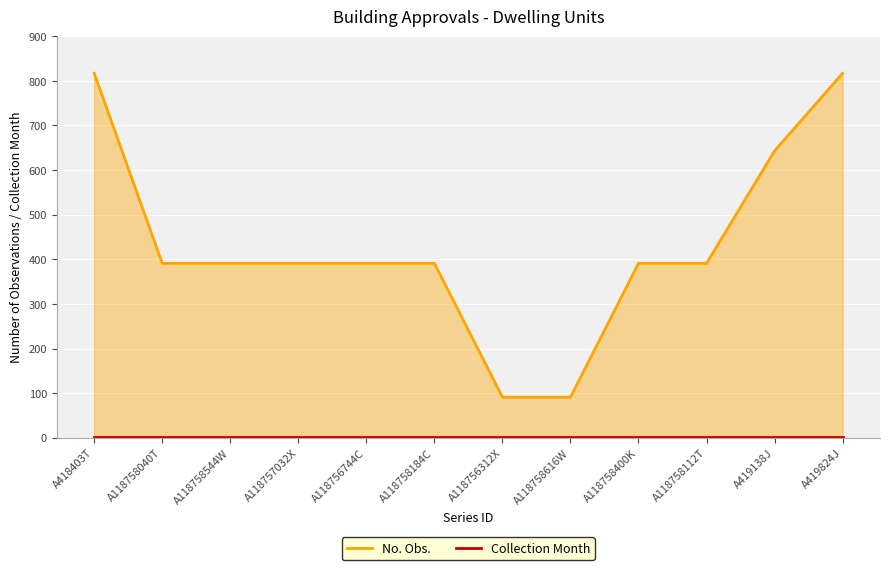

List the series in order of their peak value, lowest first.

Collection Month, No. Obs.